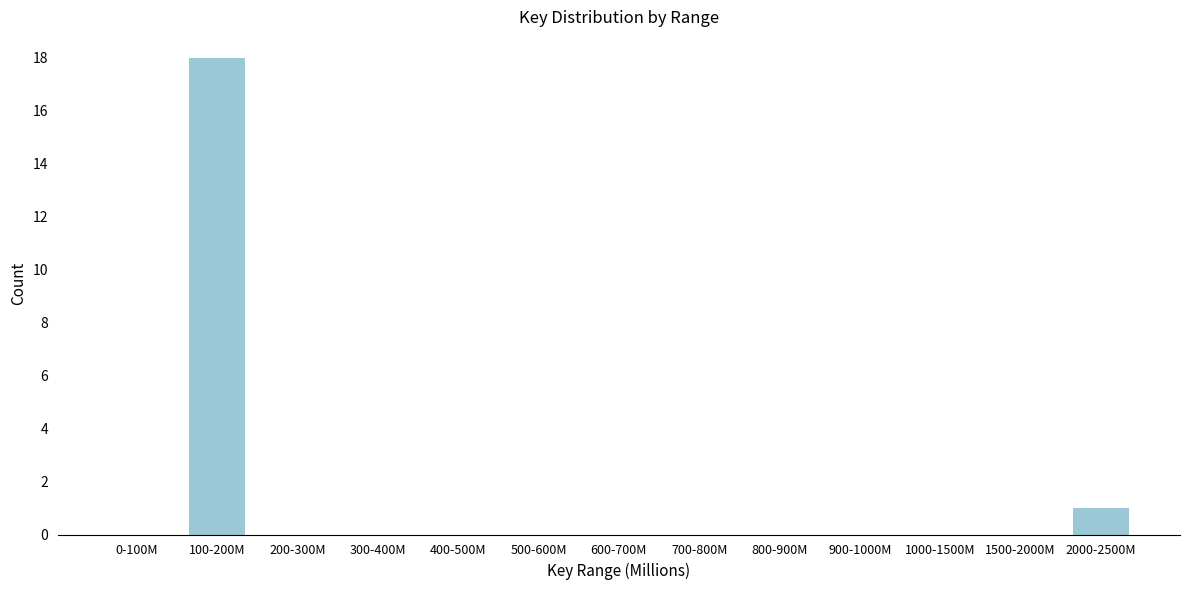

Reading left to right, transcribe all the data shown in this chart.

0-100M=0	100-200M=18	200-300M=0	300-400M=0	400-500M=0	500-600M=0	600-700M=0	700-800M=0	800-900M=0	900-1000M=0	1000-1500M=0	1500-2000M=0	2000-2500M=1